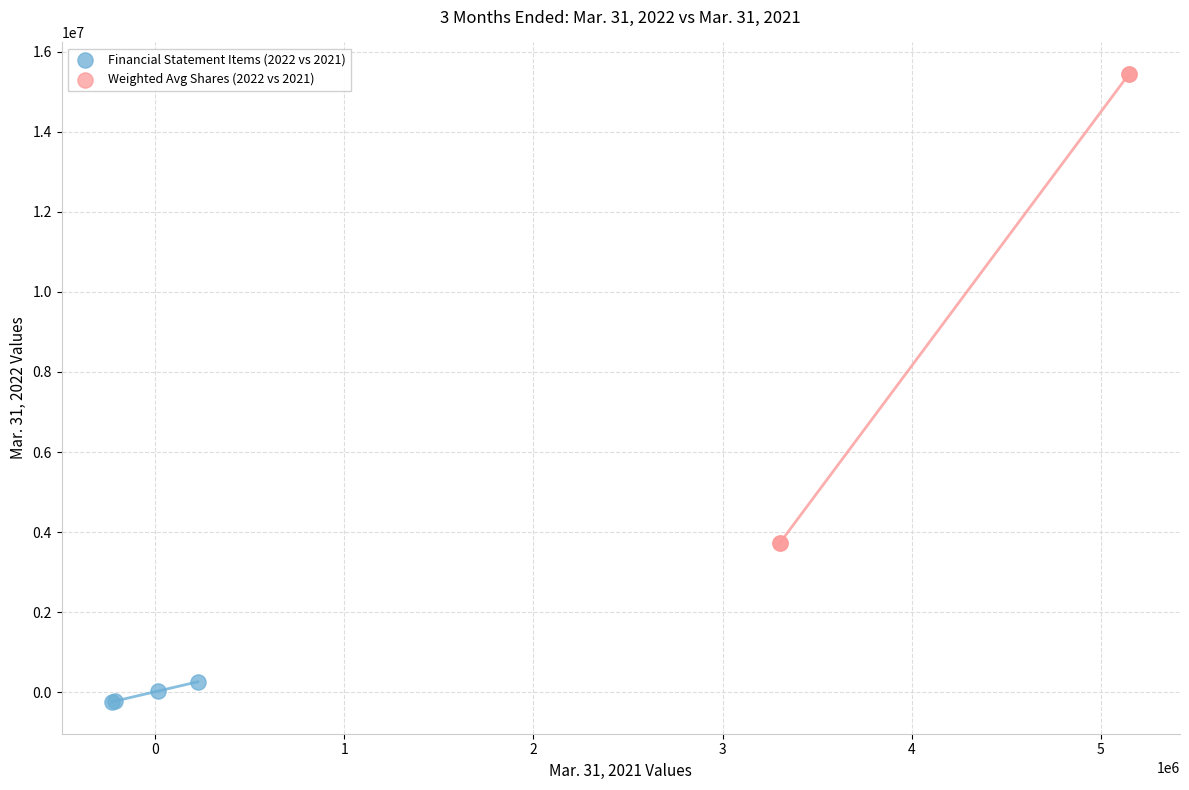

Which series has the largest Y range (max minus min)?

Weighted Avg Shares (2022 vs 2021)